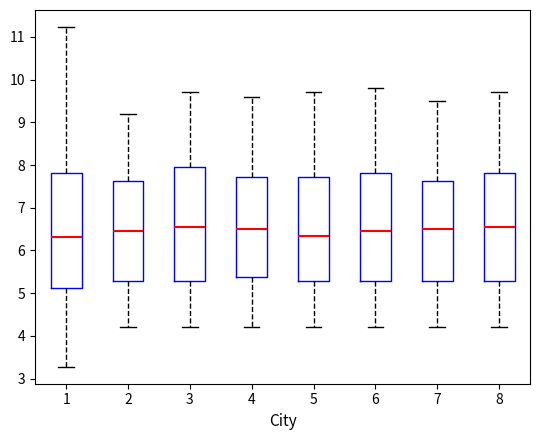

Where is the upper edge of the box at x = 7 on the y-axis? The values are not printed on the chart, so give them approximately, as read against the axis.

7.6